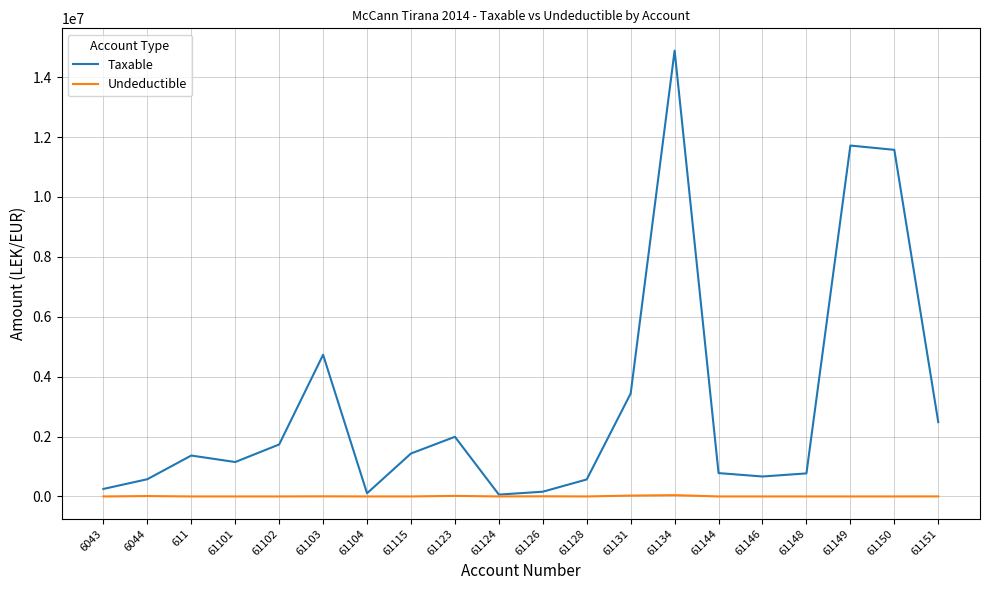

Which label corresponds to the largest value in the chart?

61134